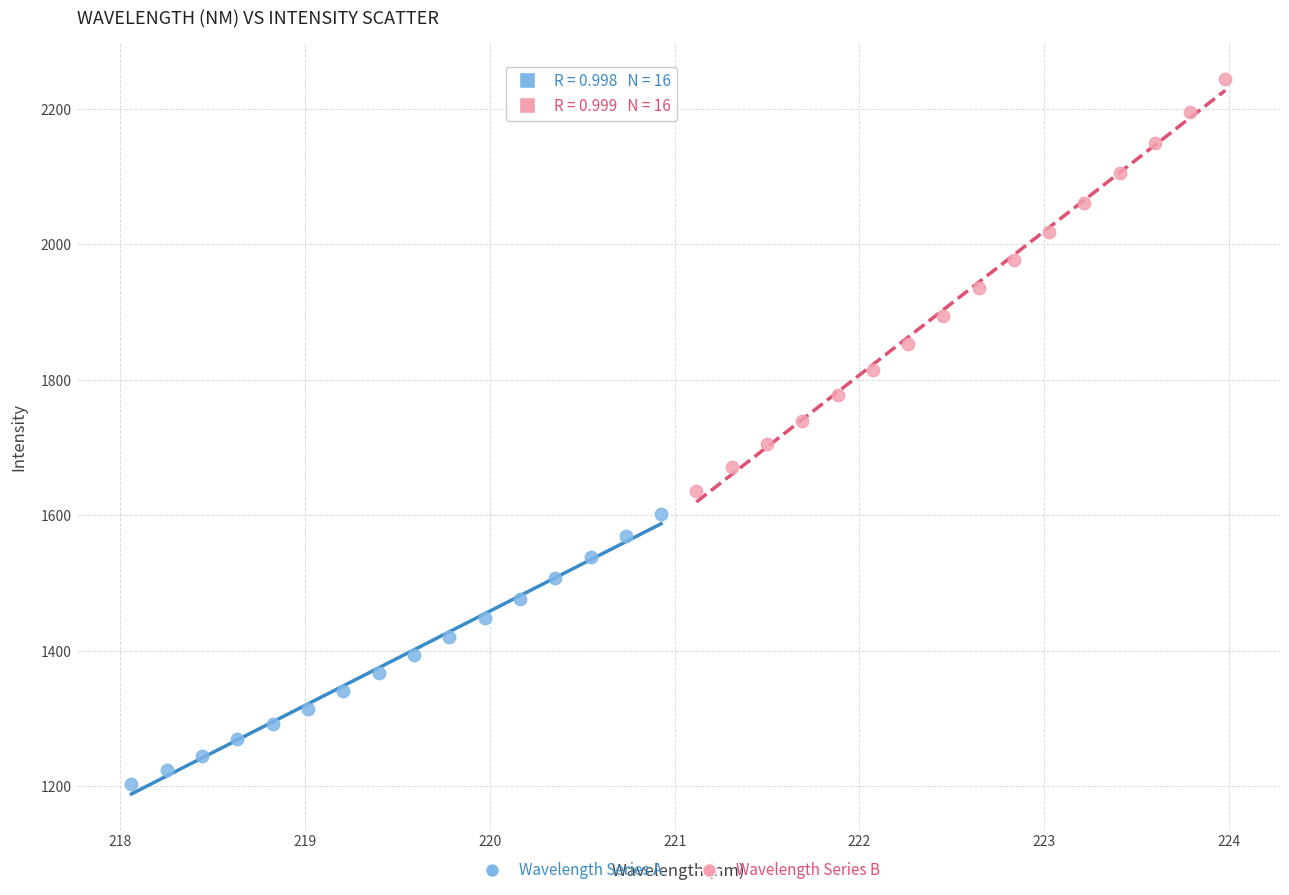

Which series has the widest spread of Y values?

Wavelength Series B